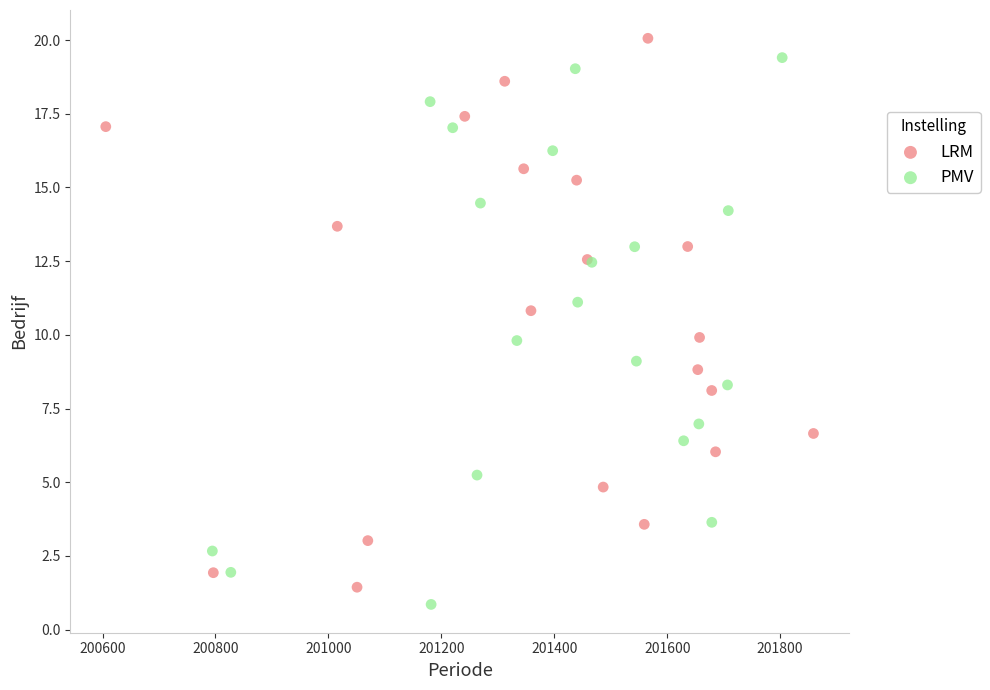

Which series contains the highest Y value?

LRM